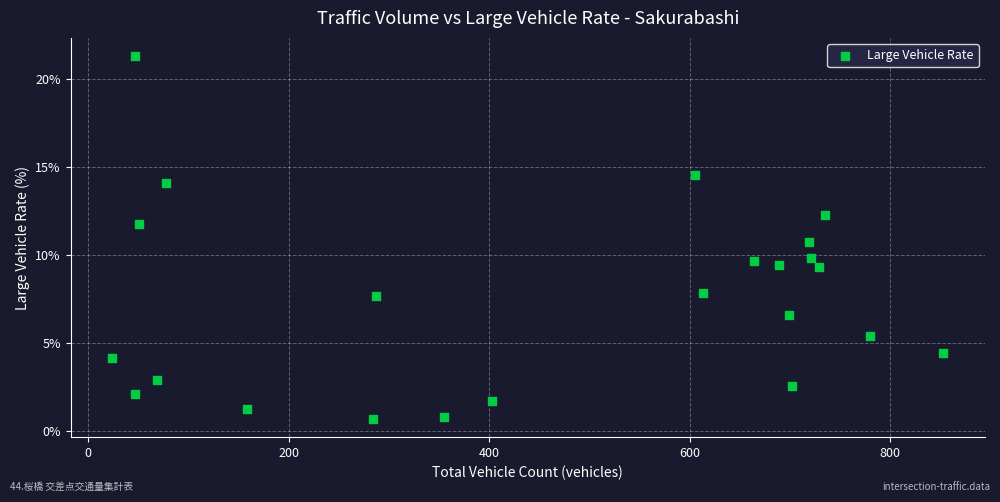

What is the range of Y values (max minus min)?

20.6